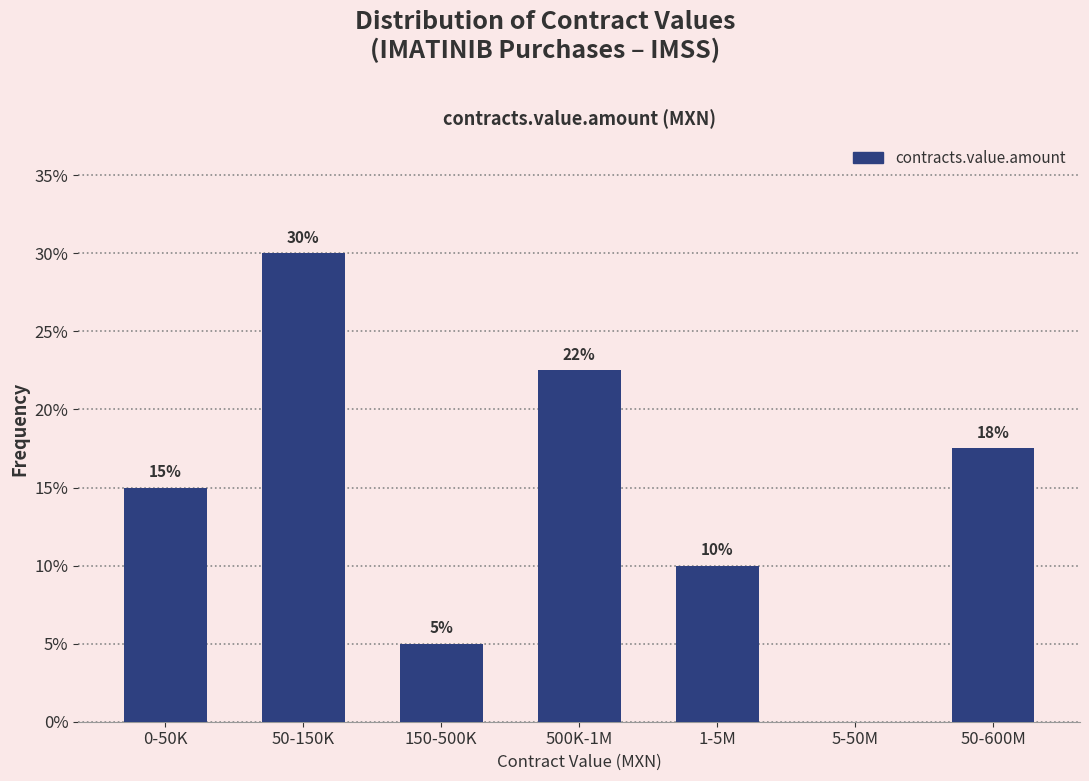

What is the maximum value shown in the chart?

30.0